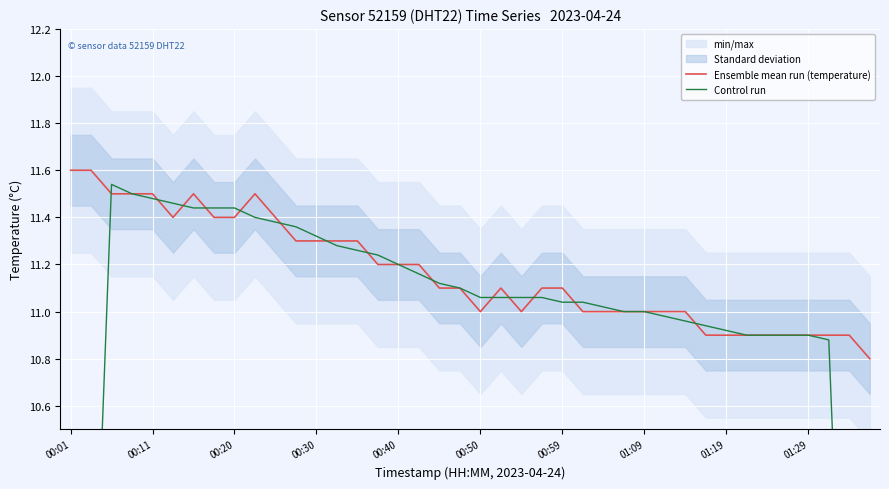

What is the total value across all series at 18?

22.2